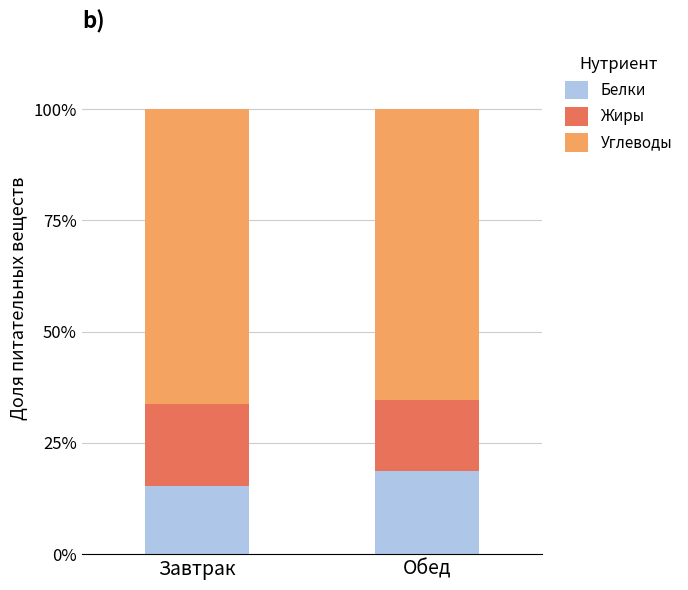

How many data points does each series have?

2